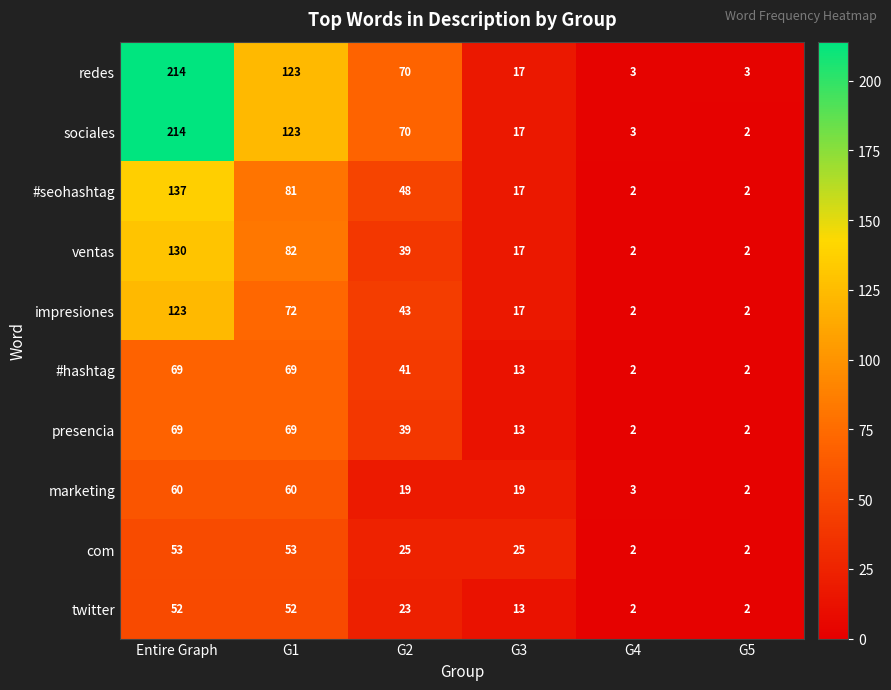

What is the difference between the highest and lowest values at G3?

12